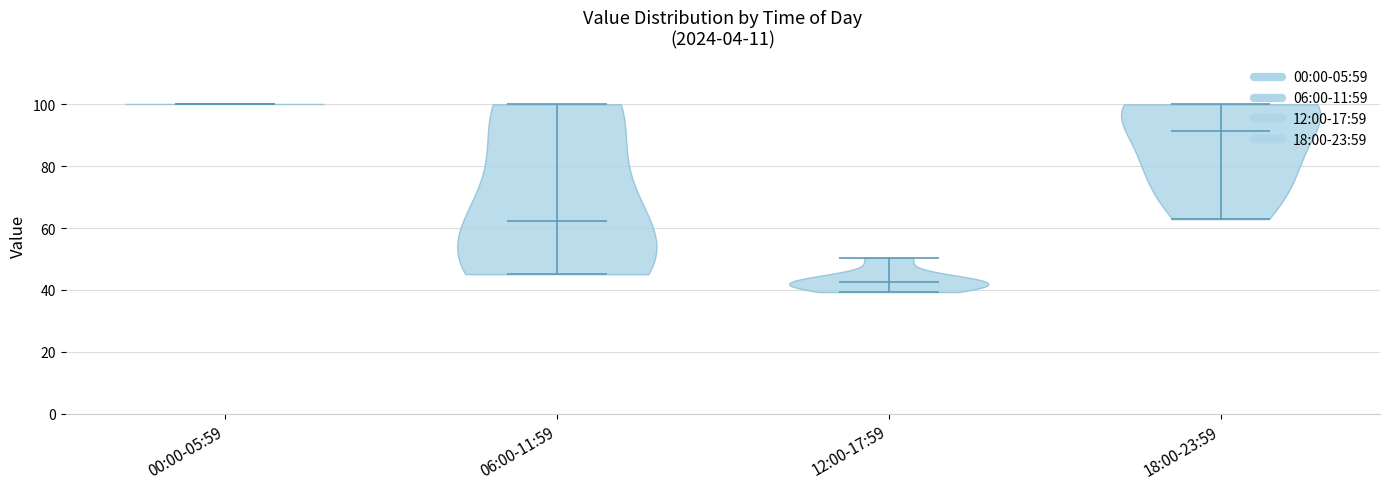

Which violin has the lowest median line?

12:00-17:59